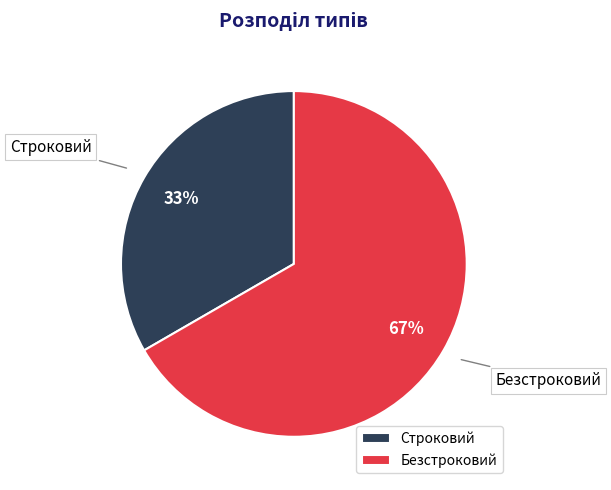

To the nearest percent, what is the combined percentage of Строковий and Безстроковий?

100%